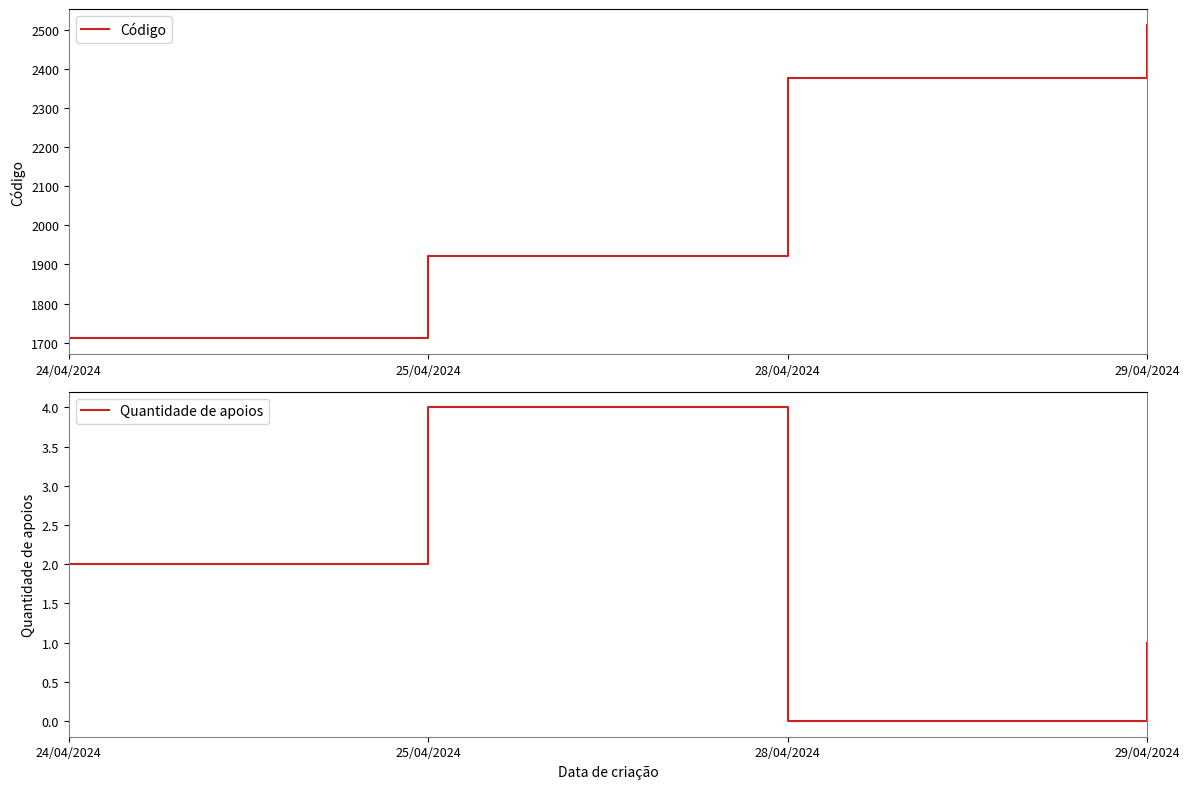

What is the total value across all series at 24/04/2024?

1713